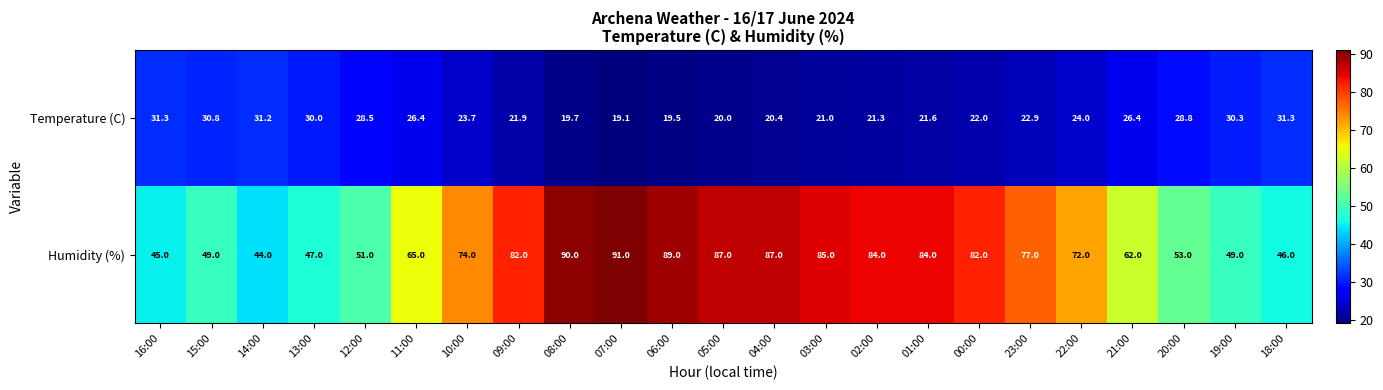

What is the greatest value displayed?

91.0